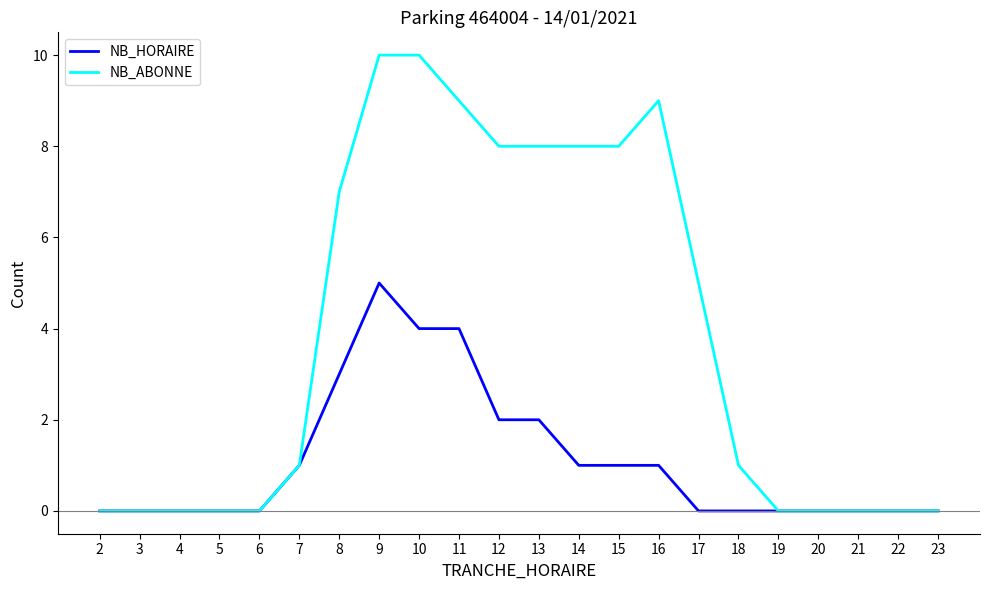

What value does the NB_ABONNE series have at 15?

8